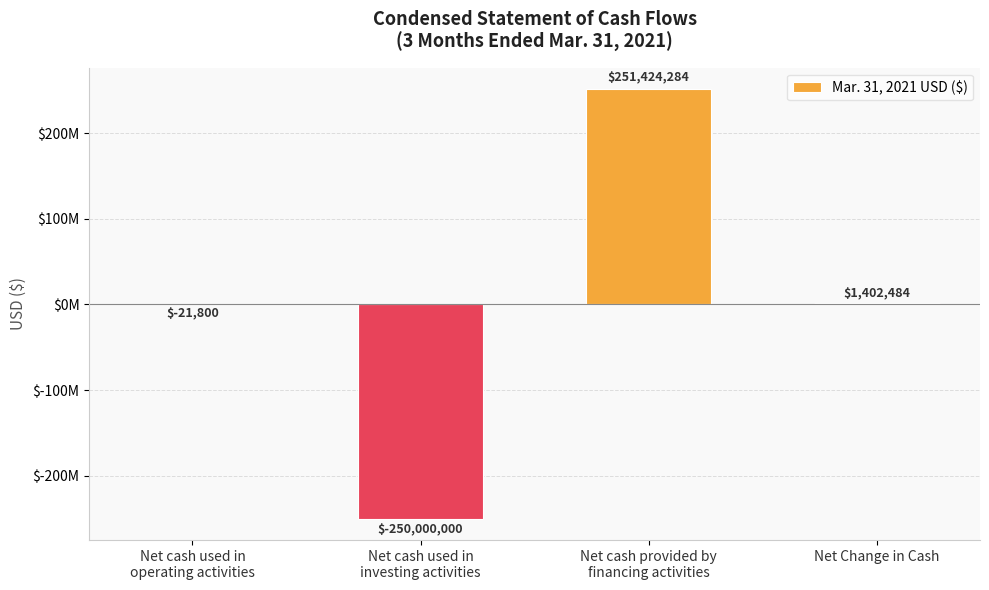

Are the bars horizontal?

No